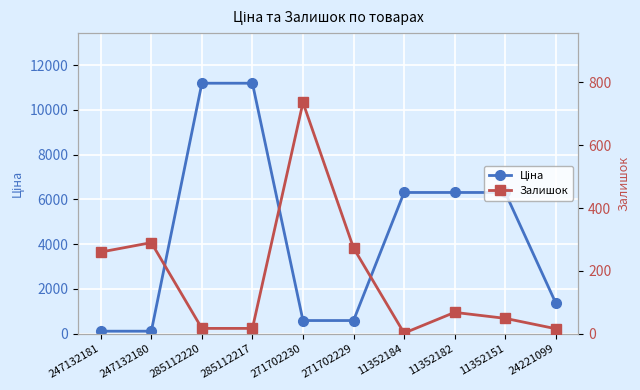

What is the average value of the Залишок series?

172.8